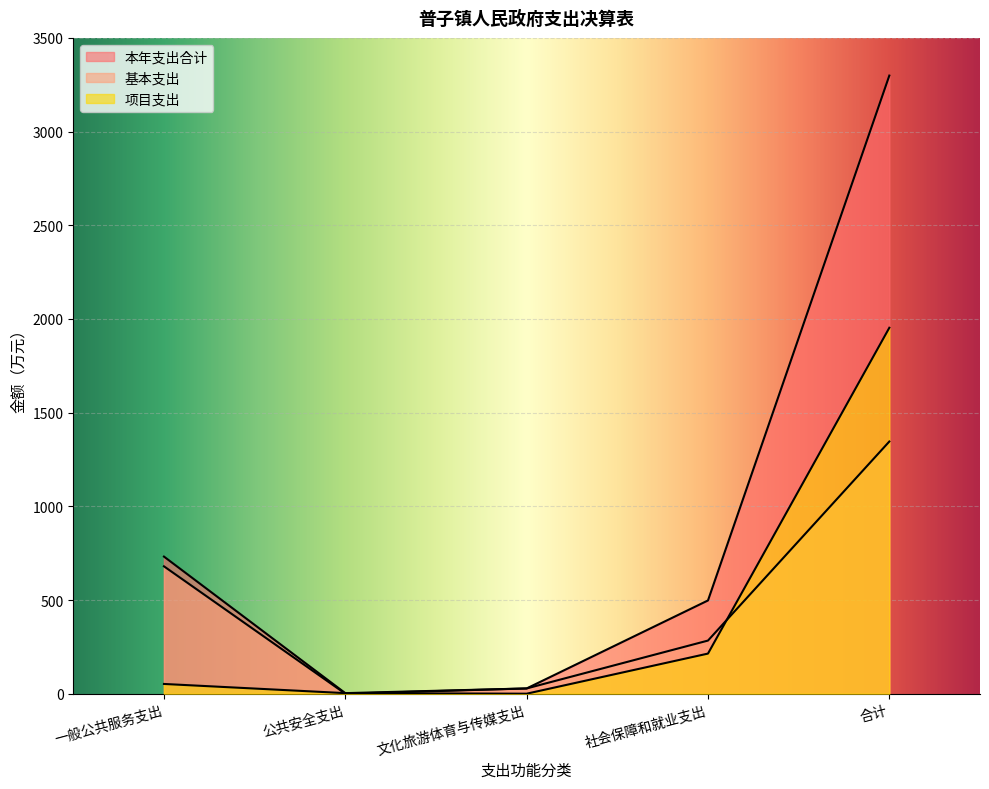

The value of 项目支出 at 文化旅游体育与传媒支出 is 950.1. True or false?

False